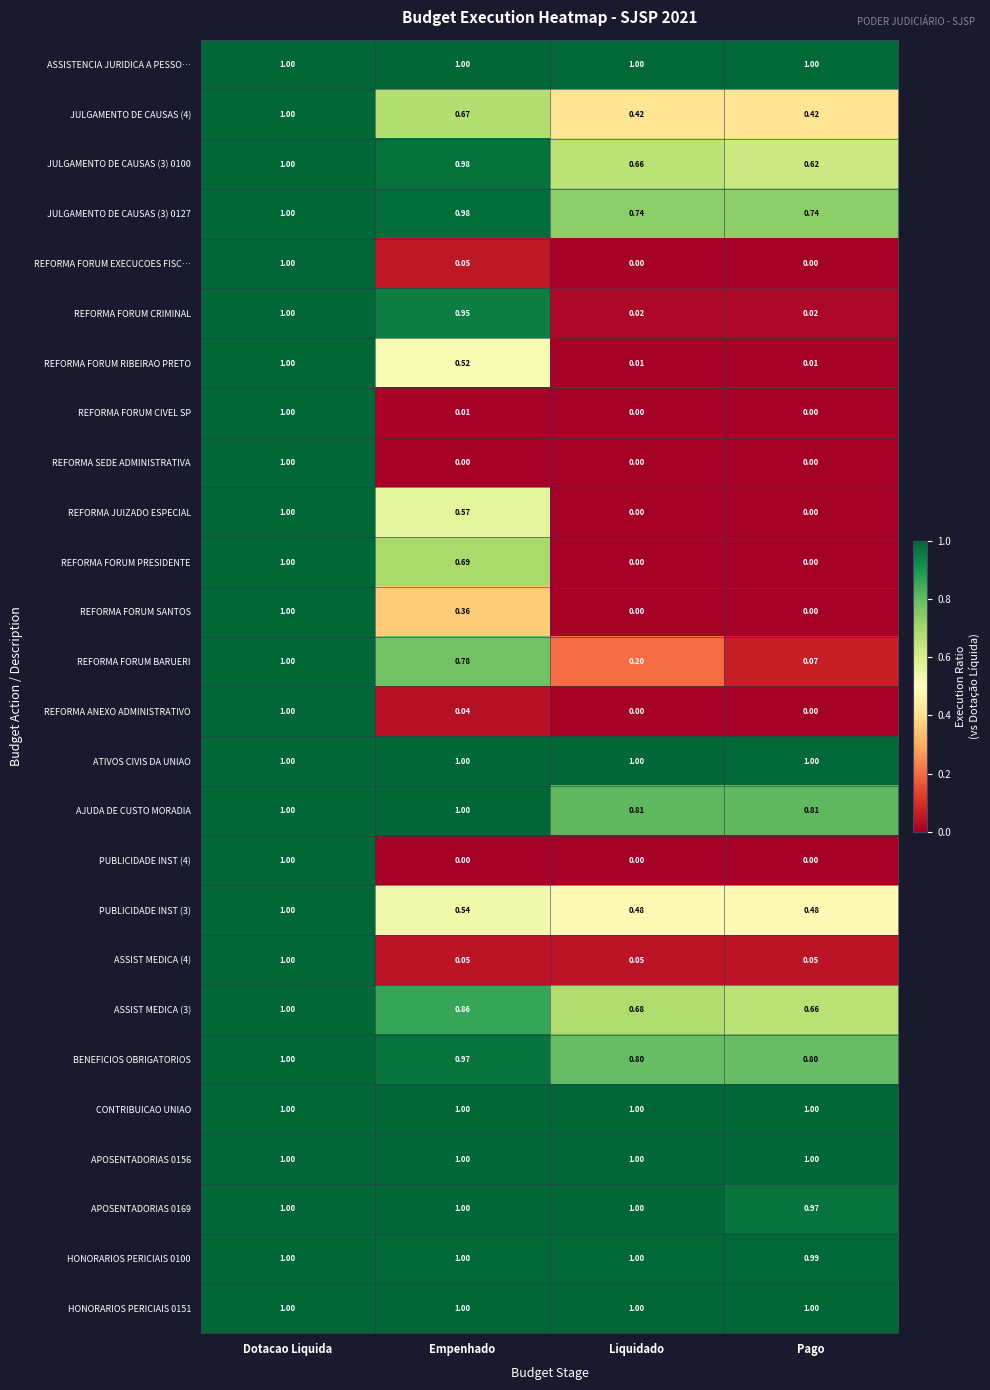

At which category is the sum across all series the highest?

Dotacao Liquida